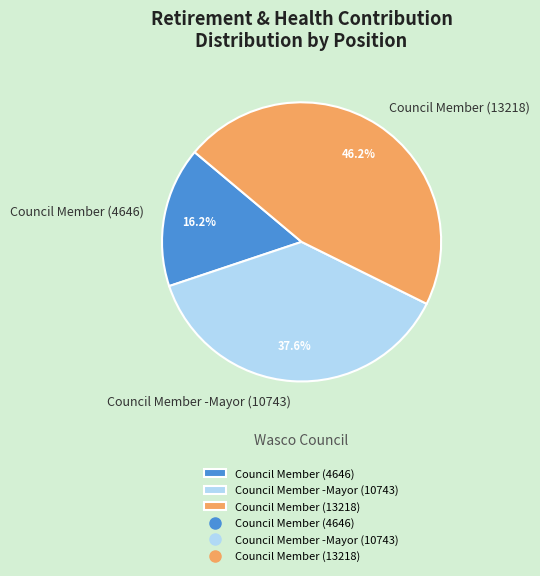

Which category has the smallest portion of the pie?

Council Member (4646)